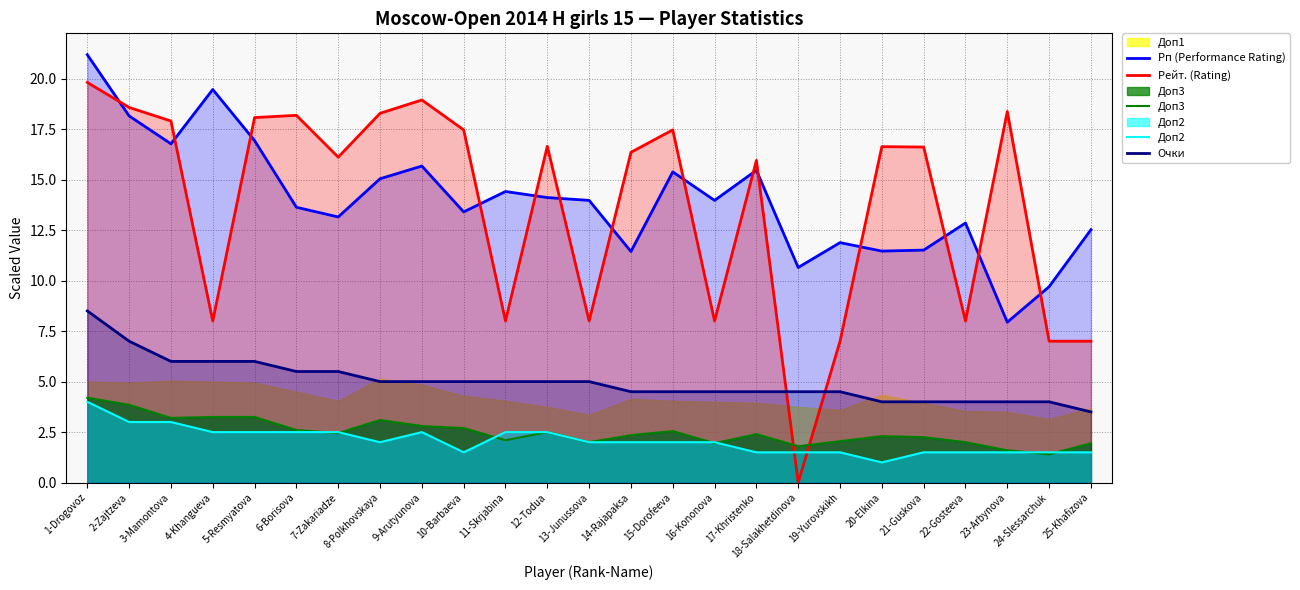

What is the difference between the second highest and minimum values in the Очки series?

3.5